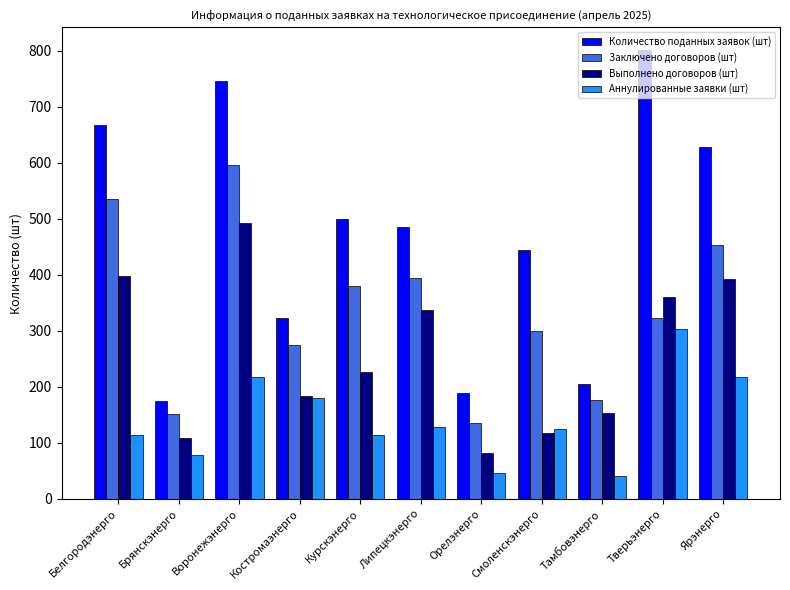

Is it true that Аннулированные заявки (шт) equals 41 at Тамбовэнерго?

True